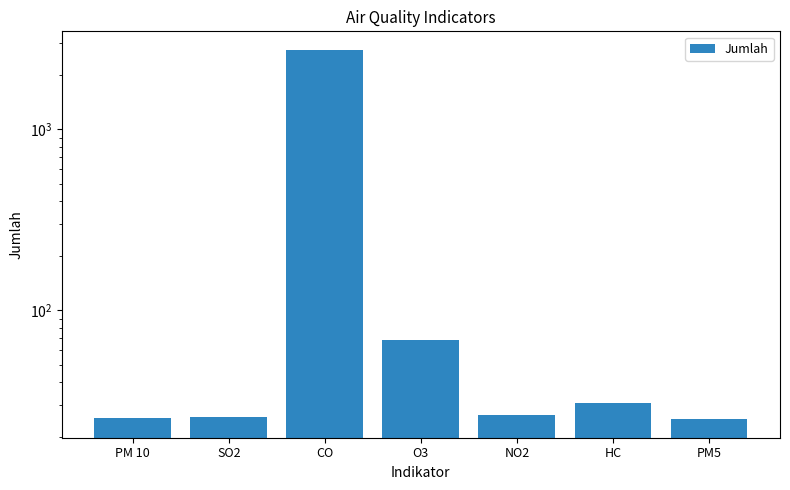

How many series are shown in this chart?

1